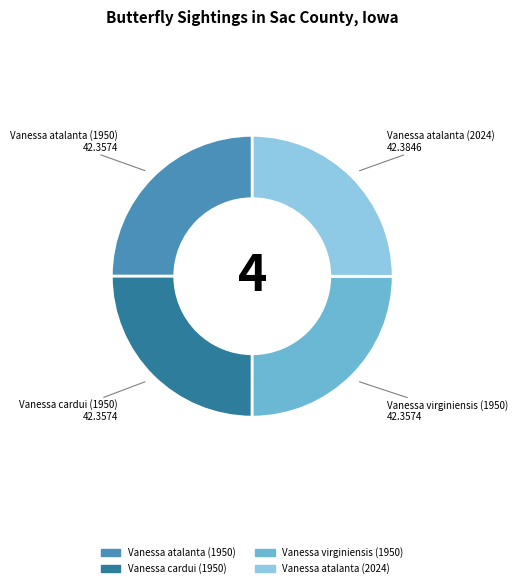

Does any single category account for the majority?

No